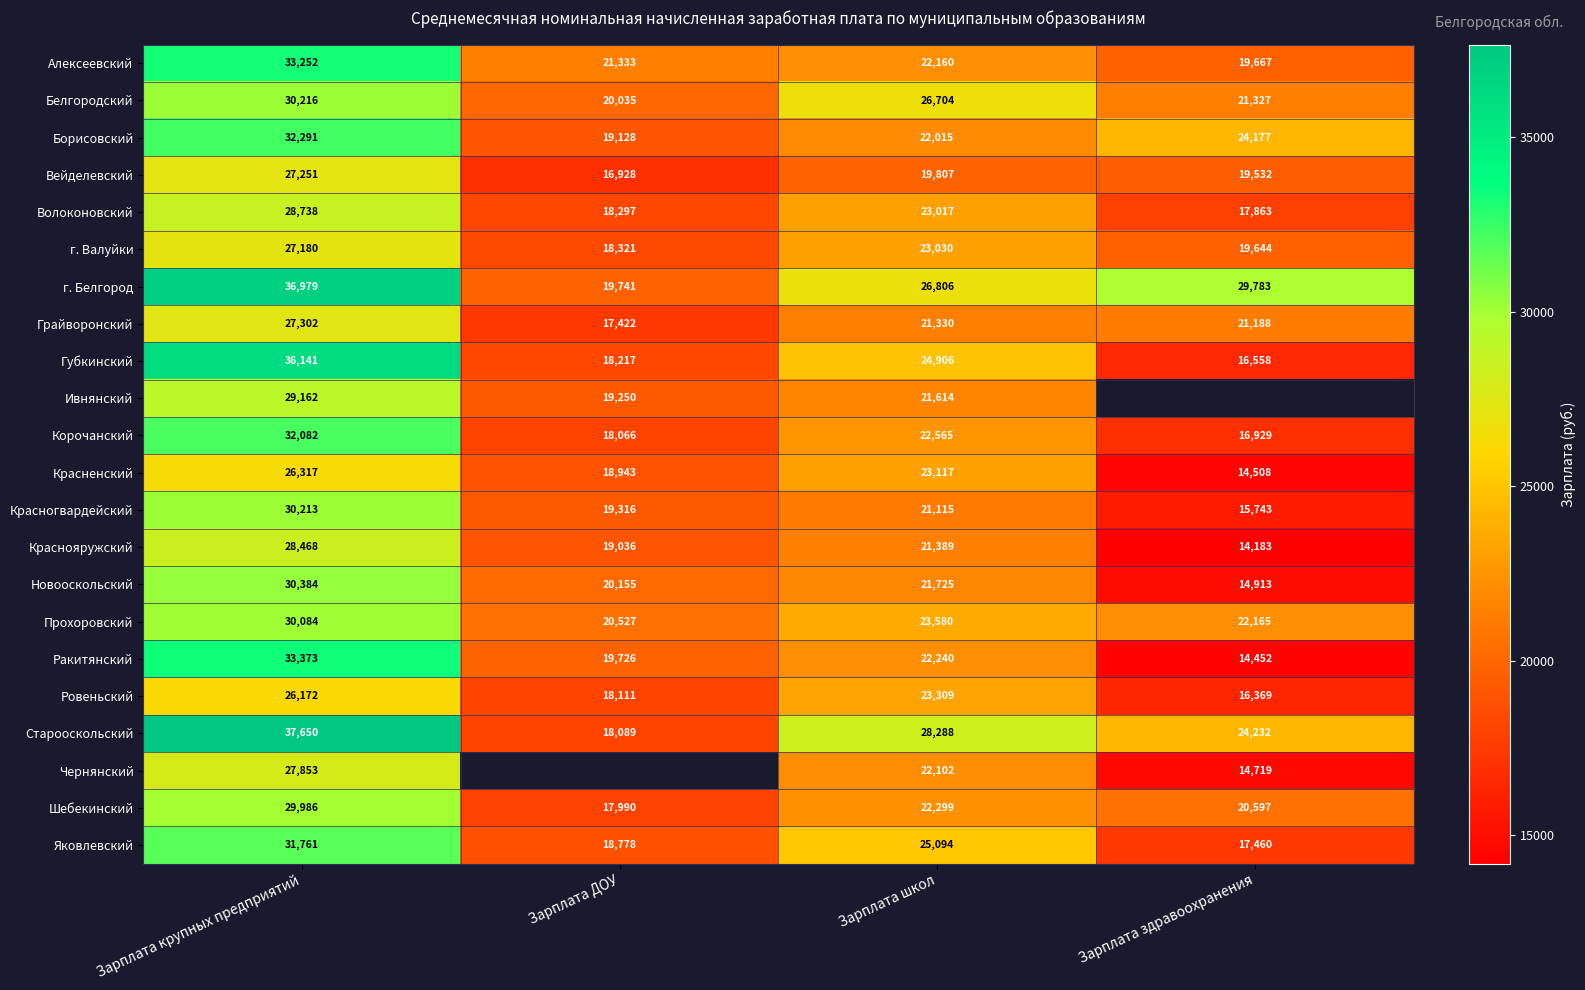

Between Зарплата здравоохранения and Зарплата ДОУ, which is larger?

Зарплата ДОУ